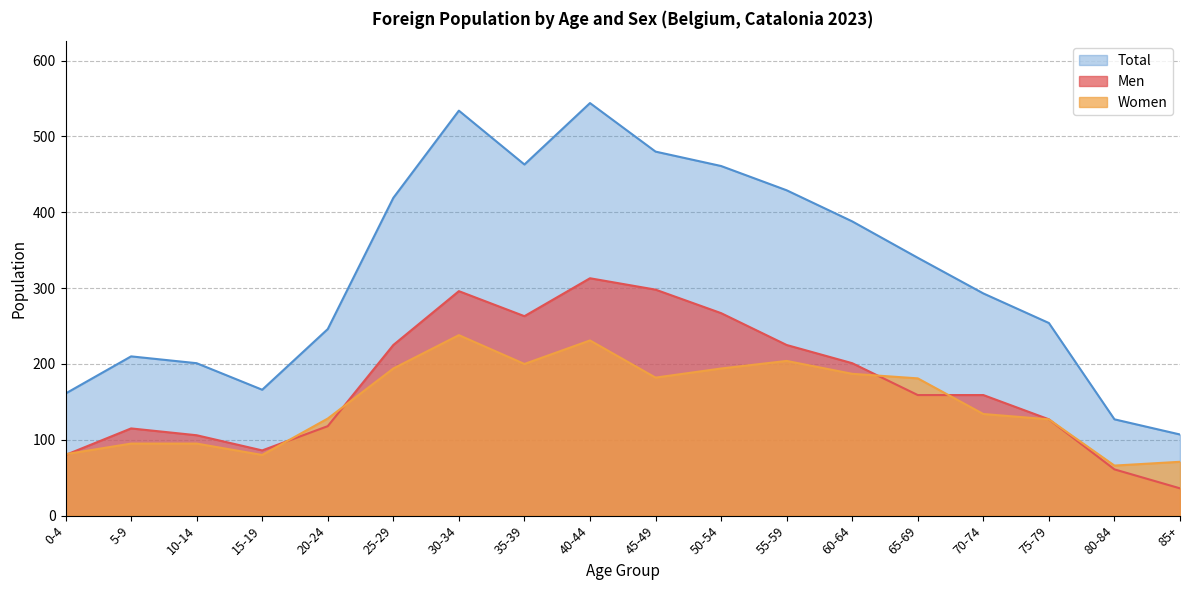

Where does the Total series first go above 340?

25-29